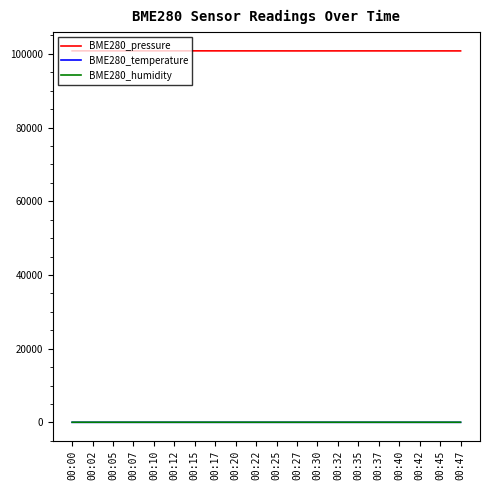

True or false: BME280_temperature and BME280_pressure cross at least once.

False